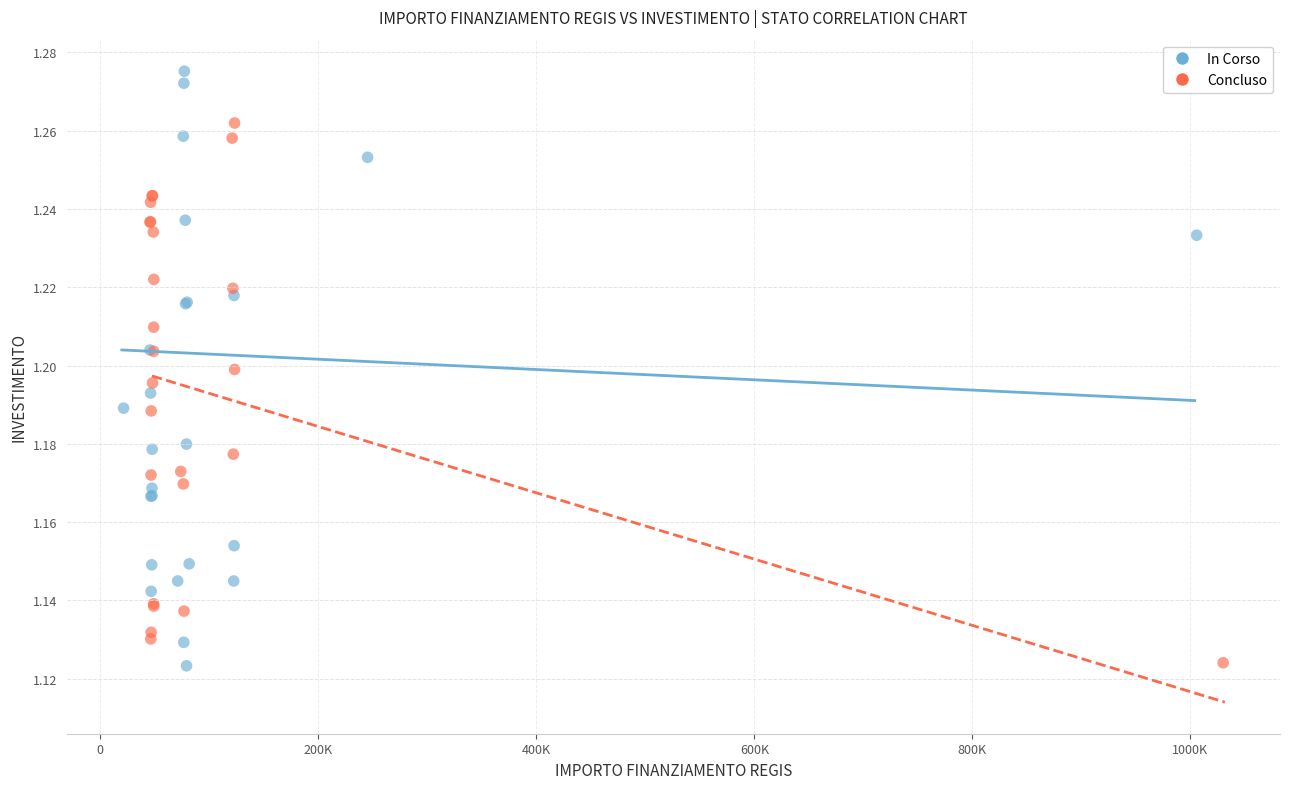

Which series contains the highest Y value?

In Corso